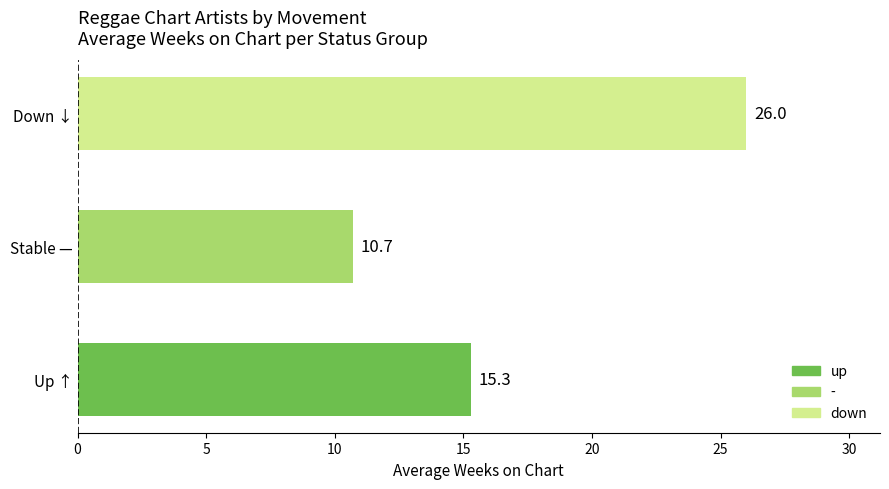

Rank the categories by value from lowest to highest.

Stable —, Up ↑, Down ↓